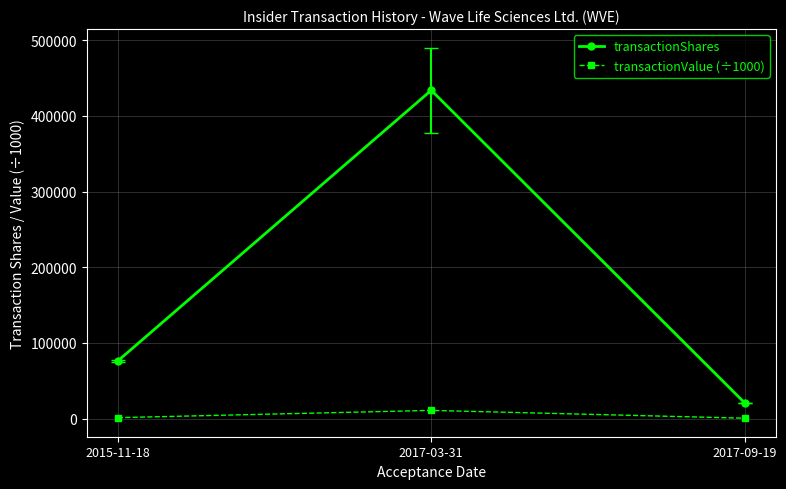

How many data points does each series have?

3